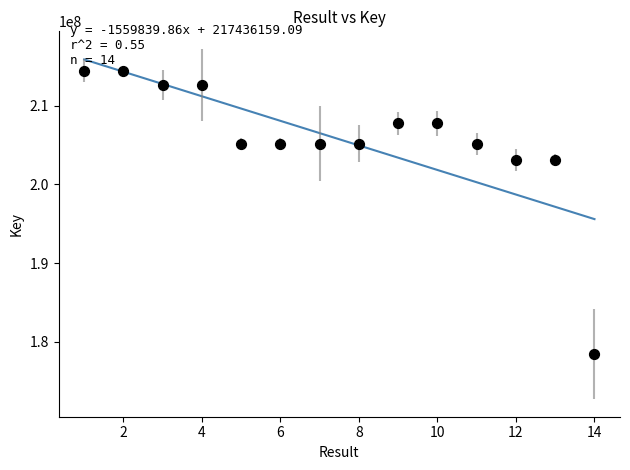

What is the range of X values (max minus min)?

13